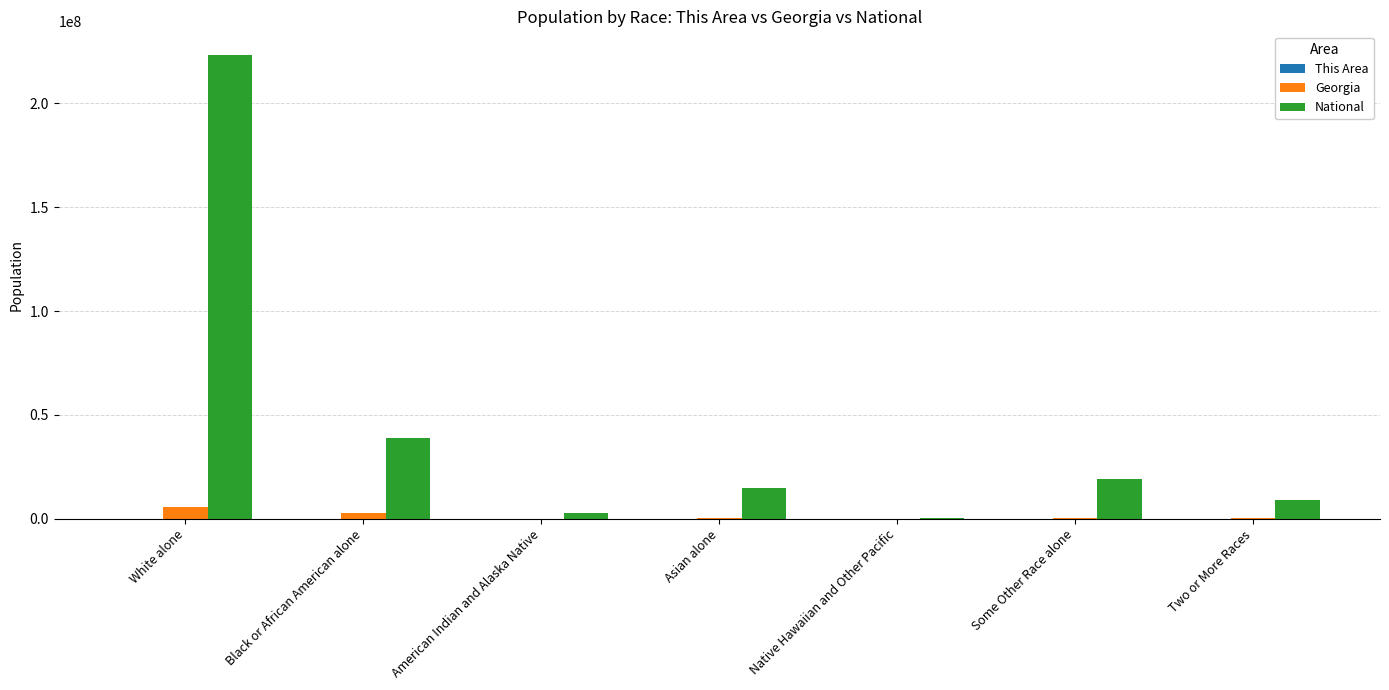

At which label is National closest to 112046639?

Black or African American alone